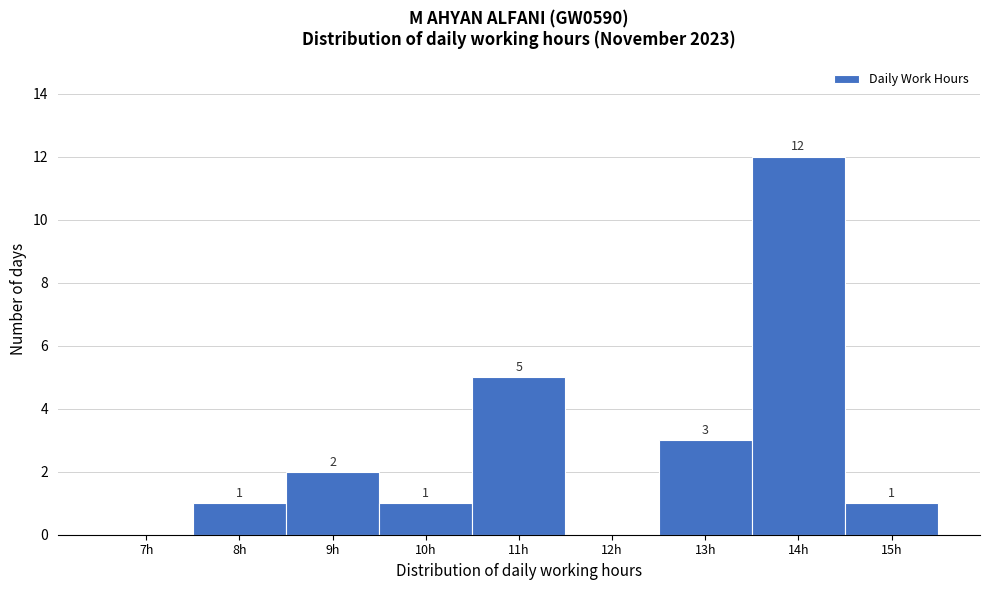

Reading right to left, list all the values displayed in this chart.

15h=1	14h=12	13h=3	12h=0	11h=5	10h=1	9h=2	8h=1	7h=0